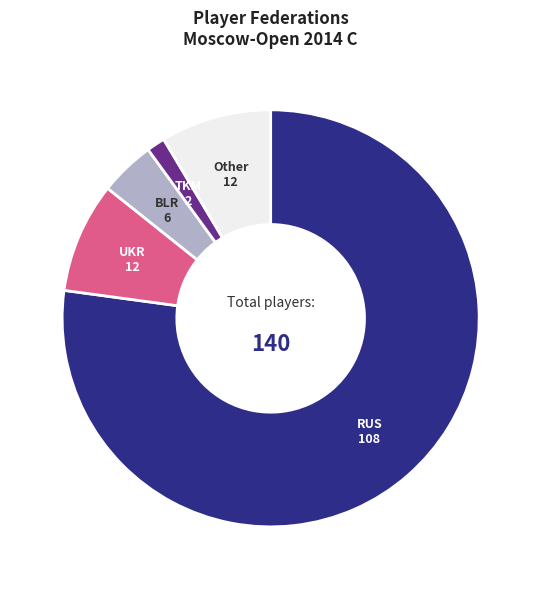

Do TKM and UKR together represent more than half of the pie?

No